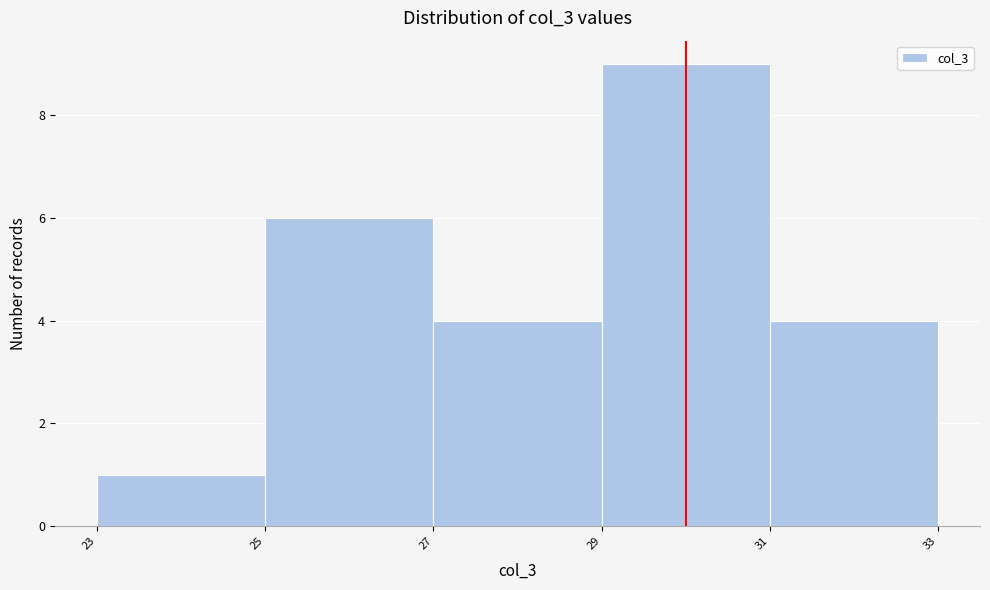

Which range on the x-axis has the tallest bar?

29 to 31